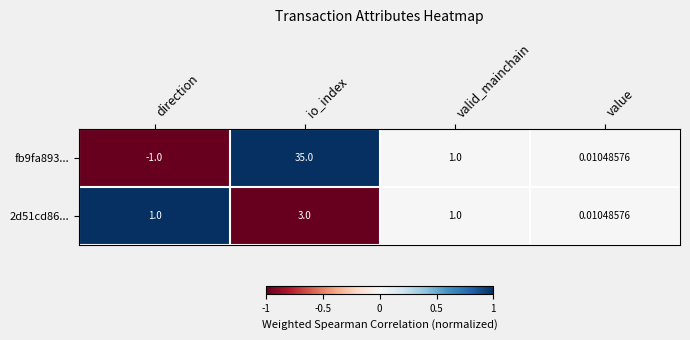

At which category is the sum across all series the highest?

io_index